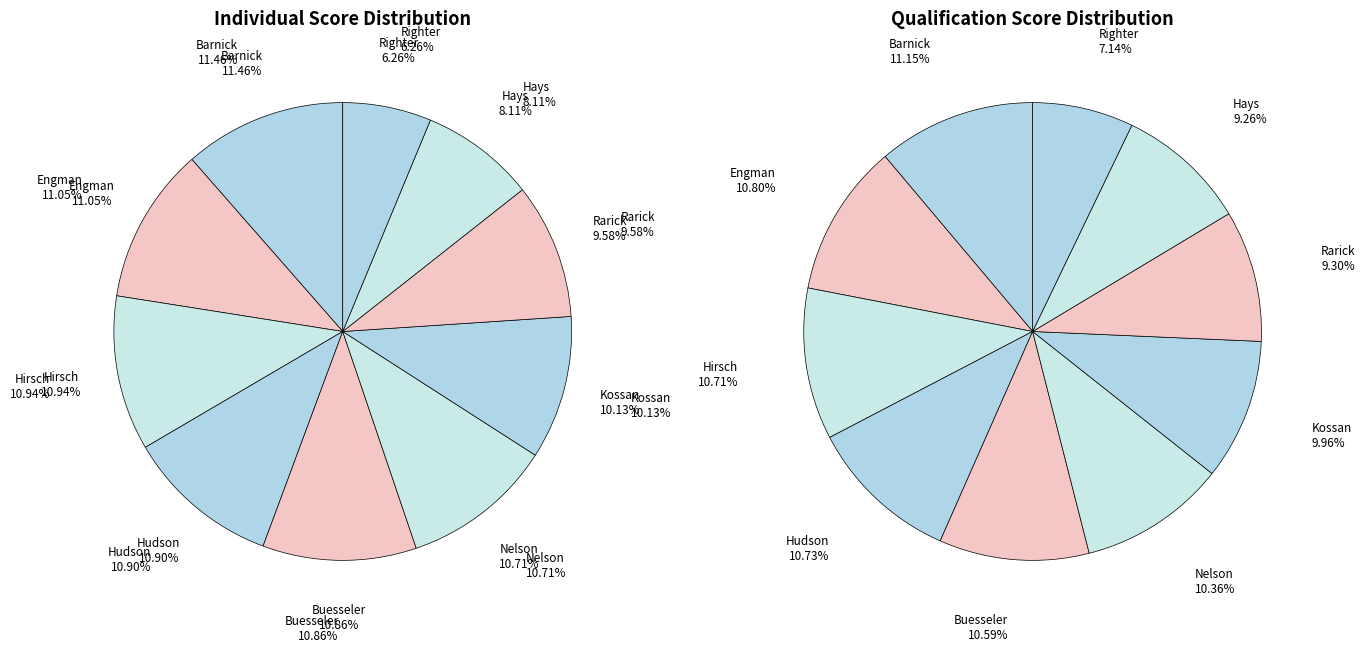

How many segments does this pie chart have?

10